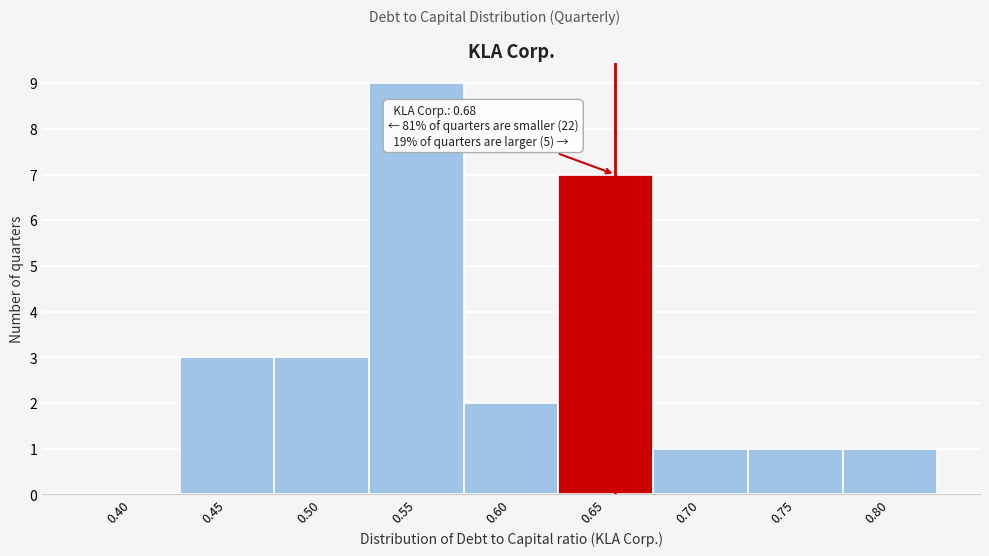

Reading left to right, what are all the values shown in this chart?

0.40=0	0.45=3	0.50=3	0.55=9	0.60=2	0.65=7	0.70=1	0.75=1	0.80=1